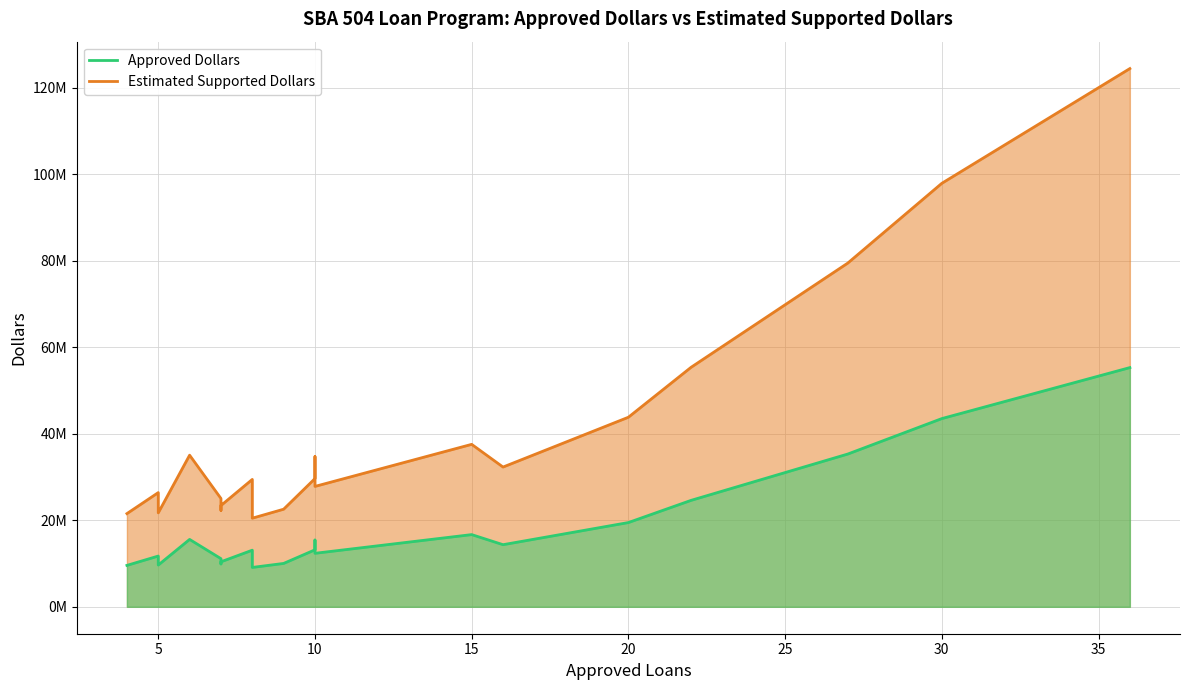

True or false: Estimated Supported Dollars has more than 0 points higher than both neighbors.

False